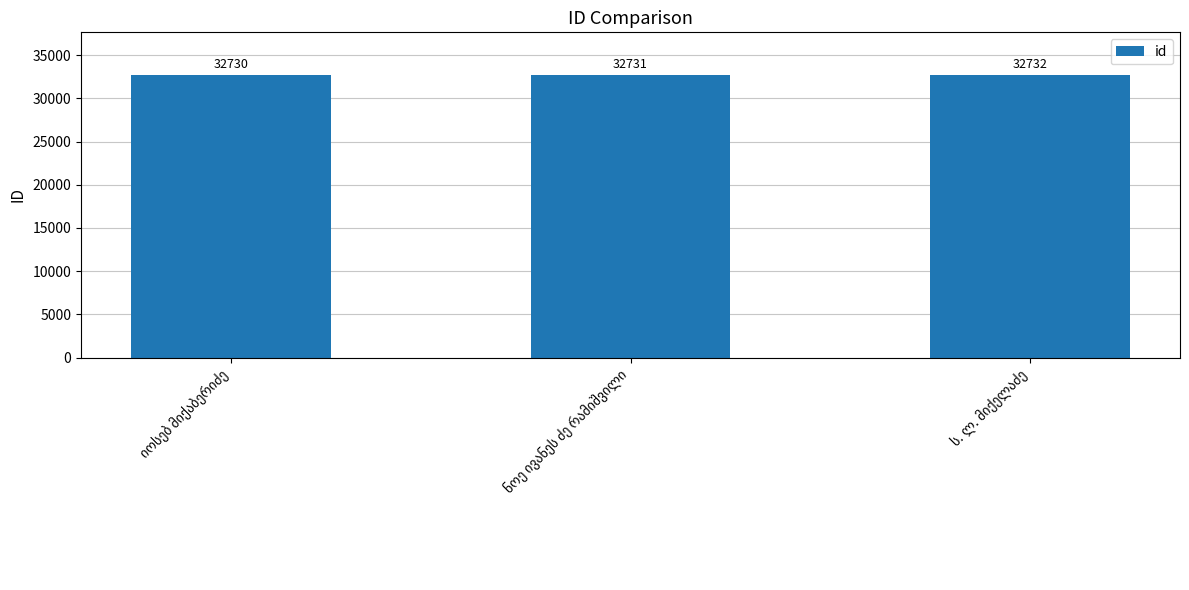

What is the minimum value shown in the chart?

32730